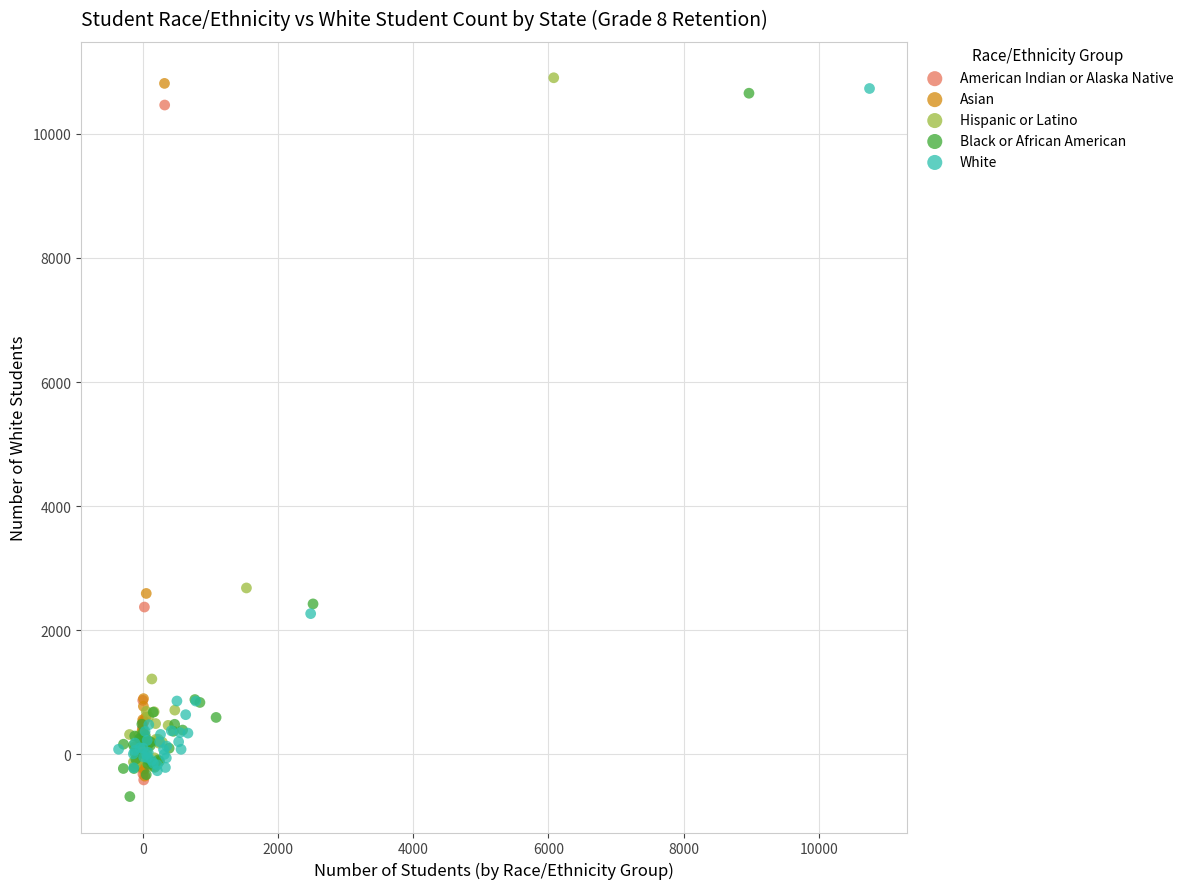

What are all the series names shown in the legend?

American Indian or Alaska Native, Asian, Hispanic or Latino, Black or African American, White